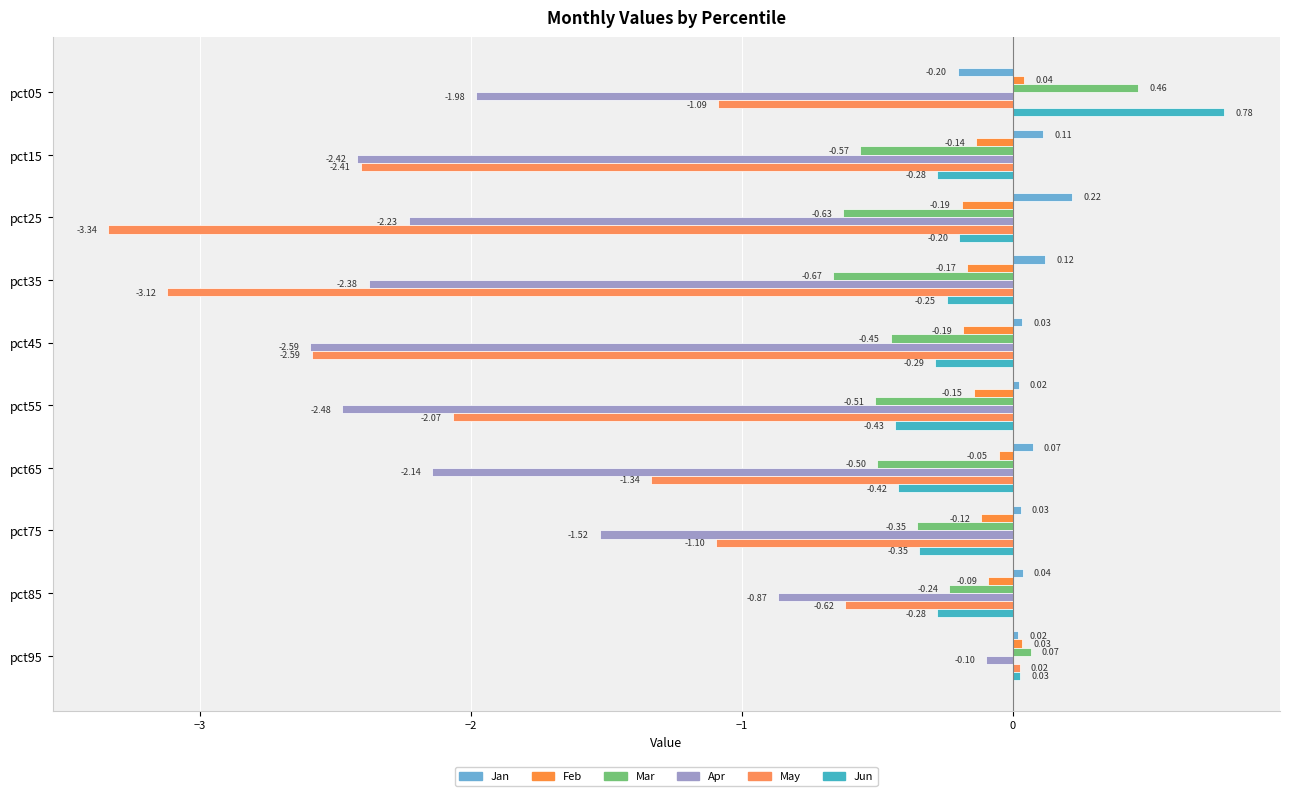

How many series are shown in this chart?

6